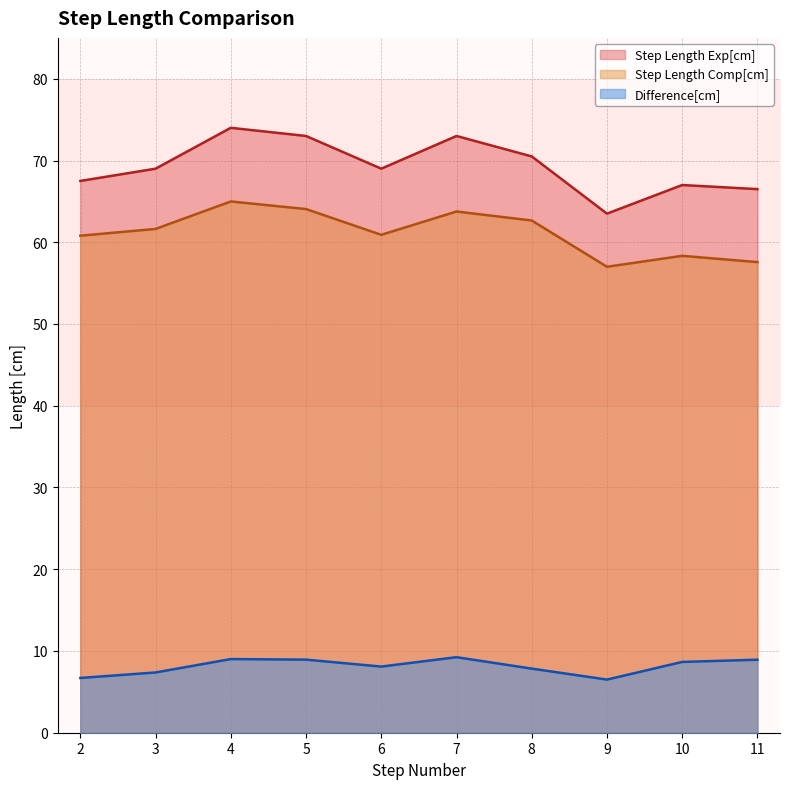

What is the value of the Difference[cm] point at the 8th from the left?

6.5